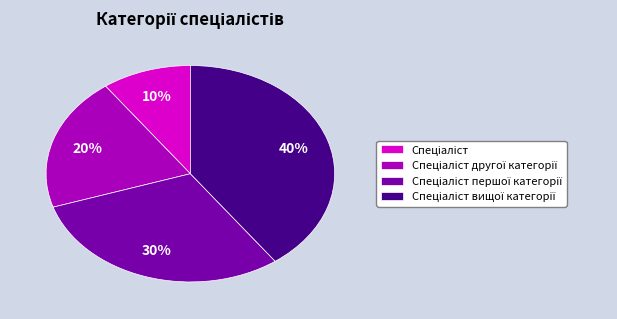

Is there any slice that represents more than half of the pie?

No